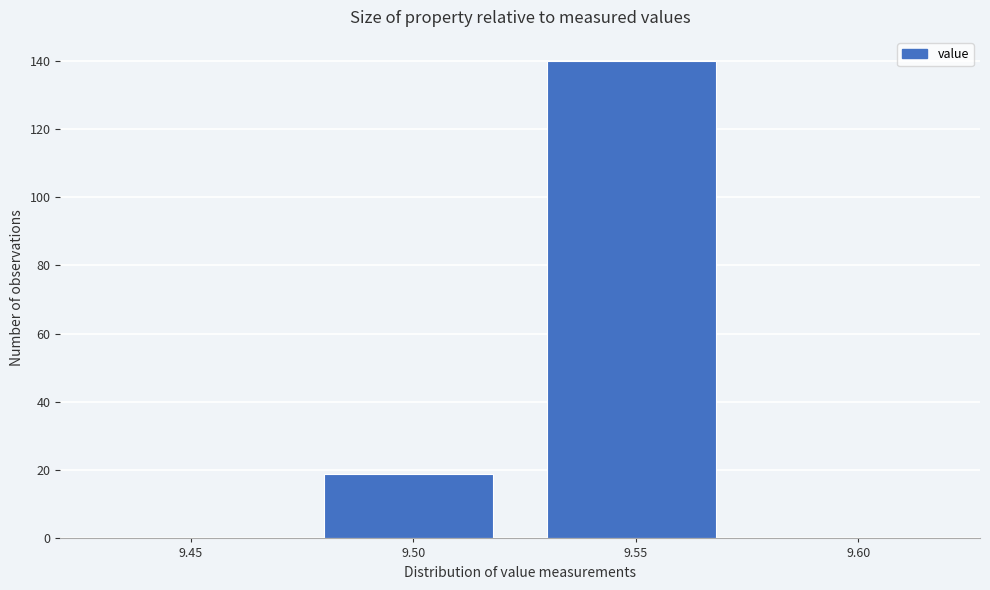

Reading left to right, extract all data points from this chart.

9.45=0	9.50=19	9.55=140	9.60=0